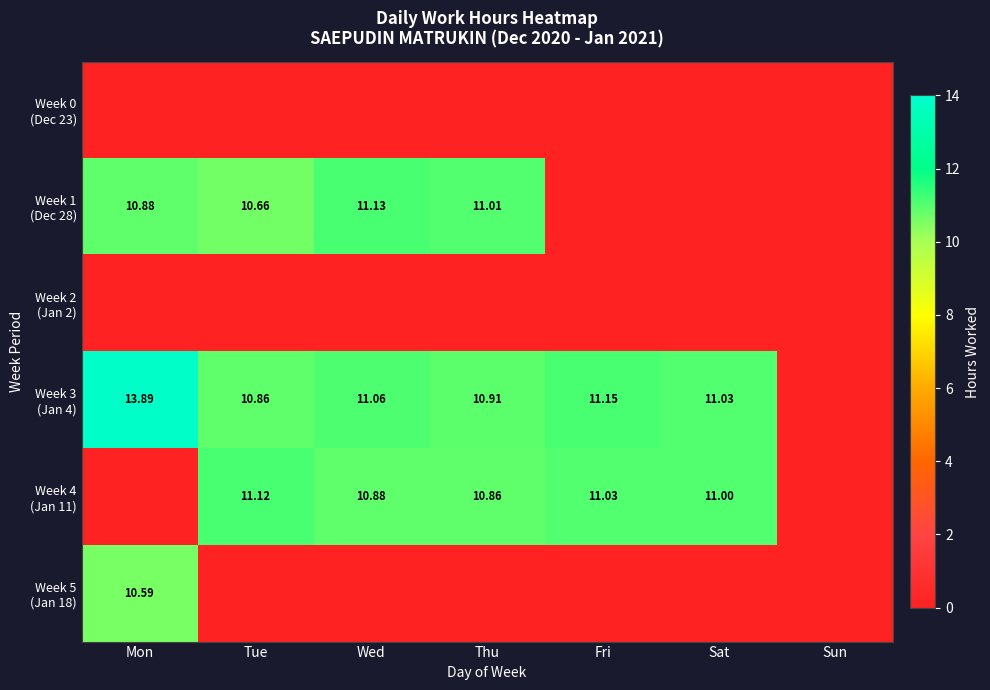

List the series in order of their peak value, lowest first.

Week 0 (Dec 23), Week 2 (Jan 2), Week 5 (Jan 18), Week 4 (Jan 11), Week 1 (Dec 28), Week 3 (Jan 4)